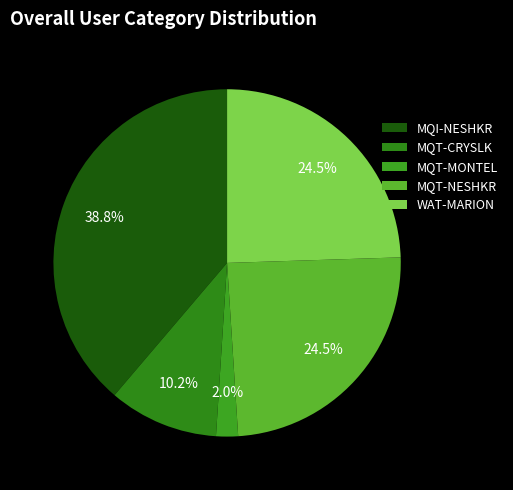

To the nearest percent, what is the difference between the MQT-NESHKR and MQT-CRYSLK slice percentages?

14%